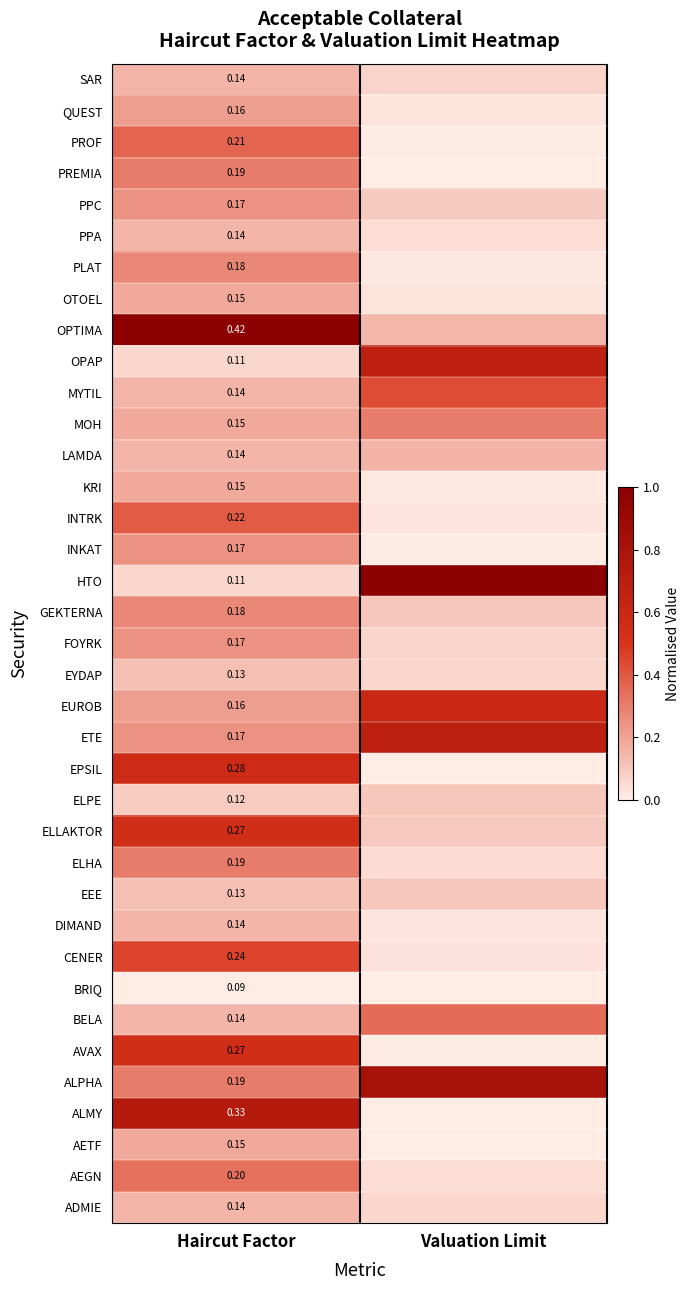

What is the total value across all series at Valuation Limit?

6.2